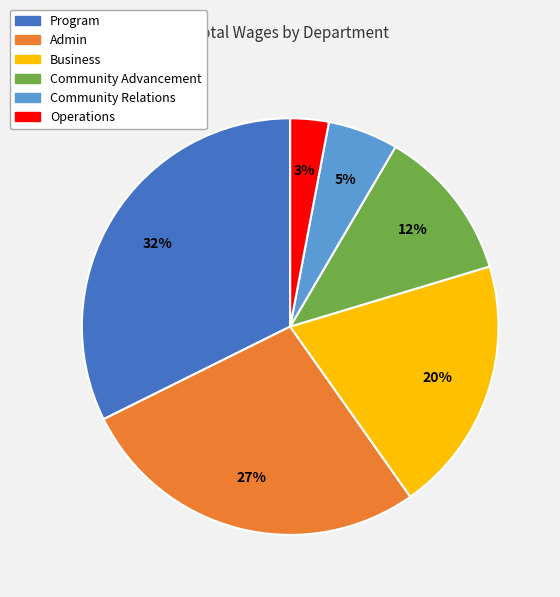

Does Admin represent more than half of the total?

No